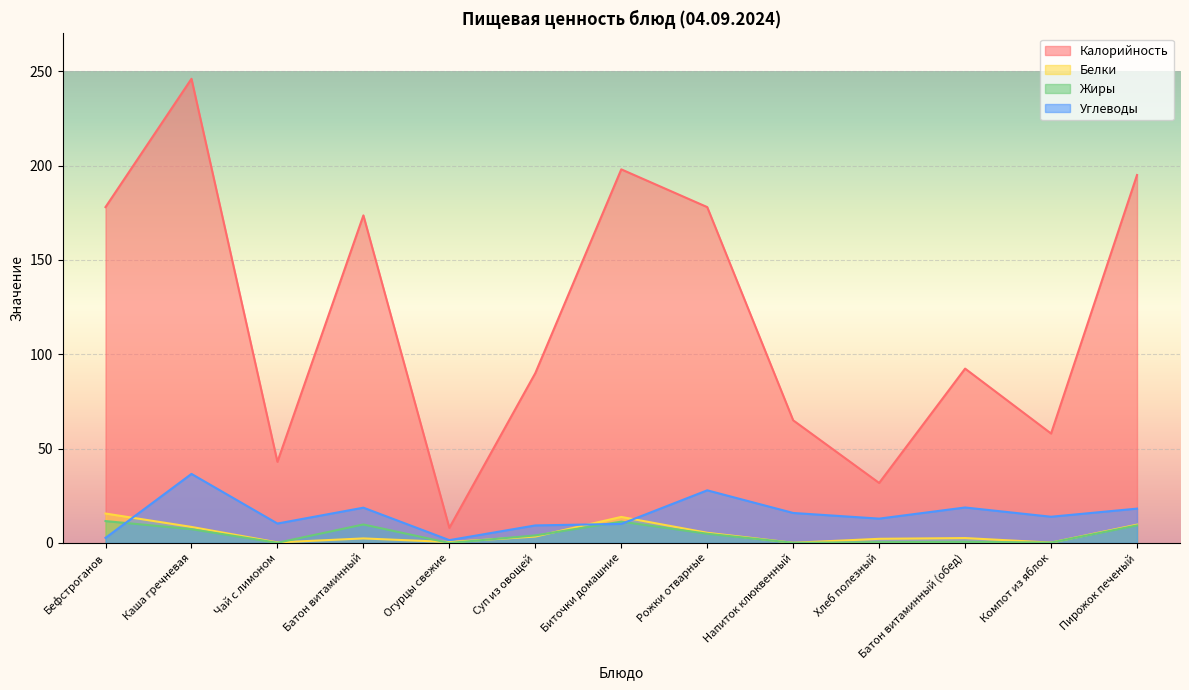

What is the maximum value for Жиры?

11.6